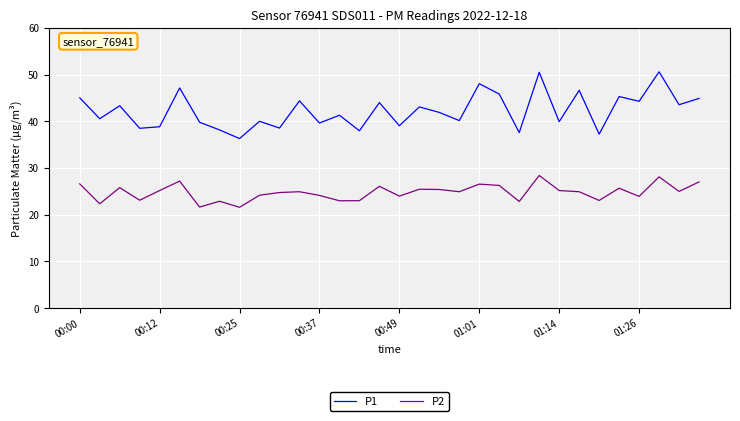

What is the sum of all P2 values?

793.0